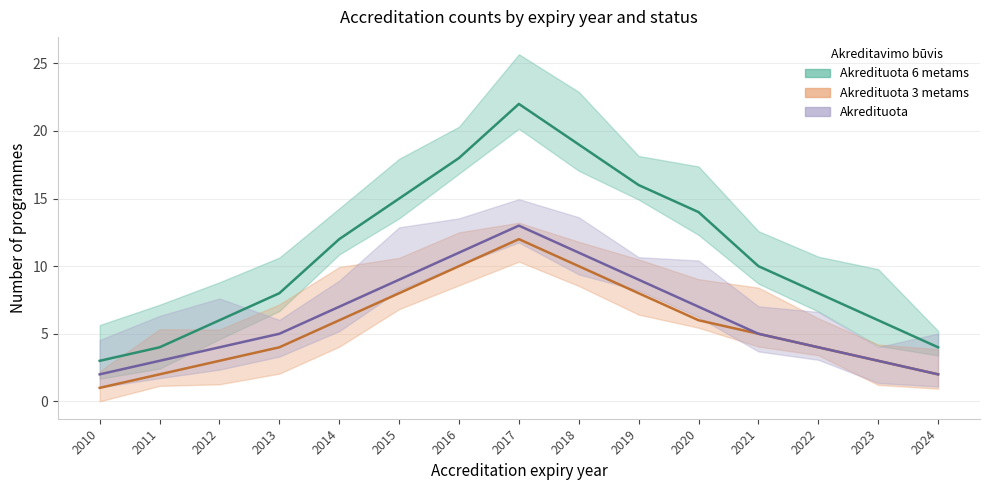

What is the value of the Akredituota point at the 4th from the left?

5